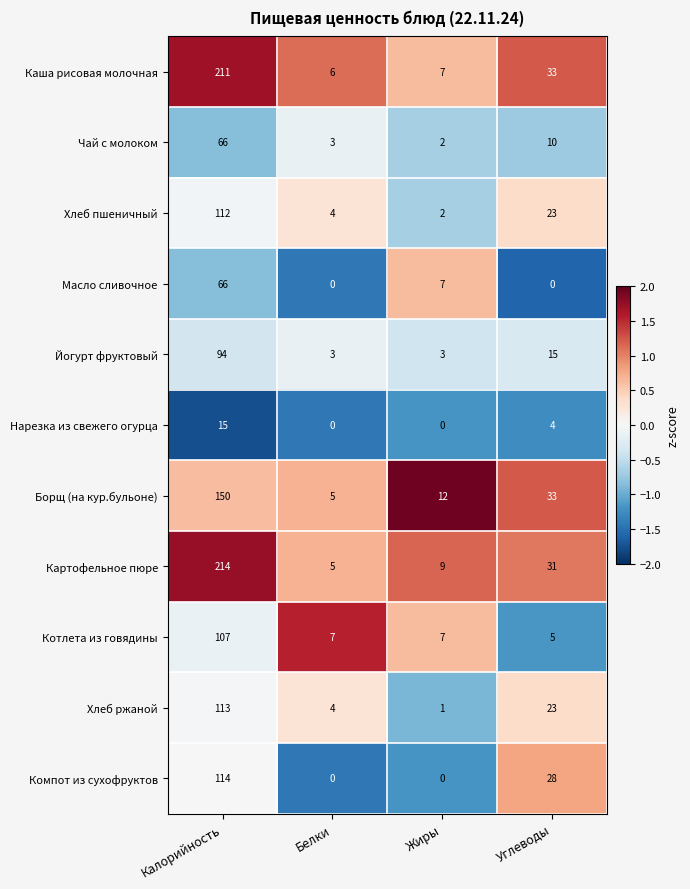

What is the sum of the Борщ (на кур.бульоне) values at Белки and Калорийность?

155